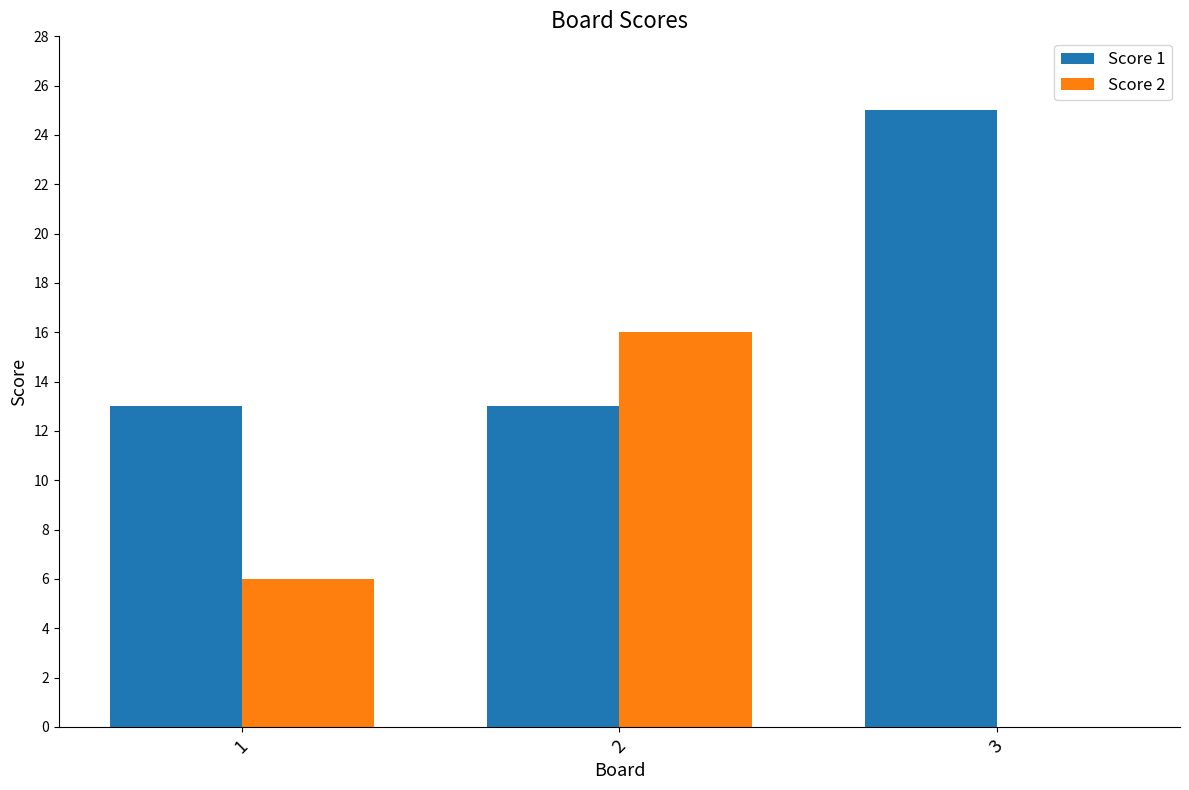

Is the value of Score 1 at 3 greater than the value of Score 2 at 2?

Yes